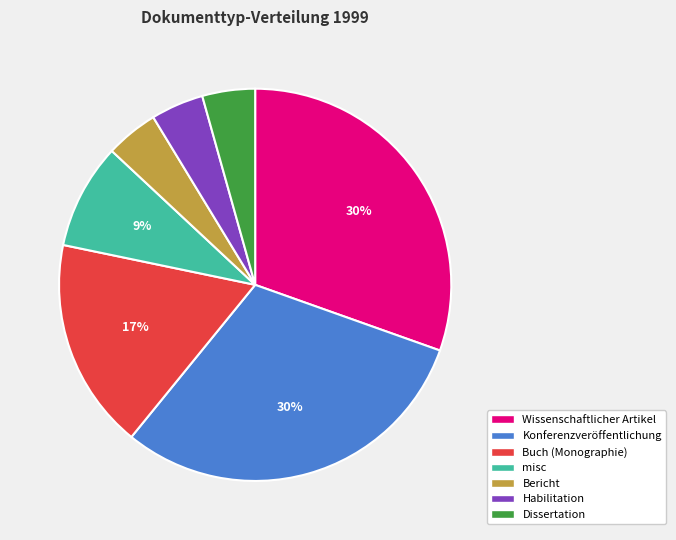

Is the sum of Bericht and Buch (Monographie) greater than half?

No